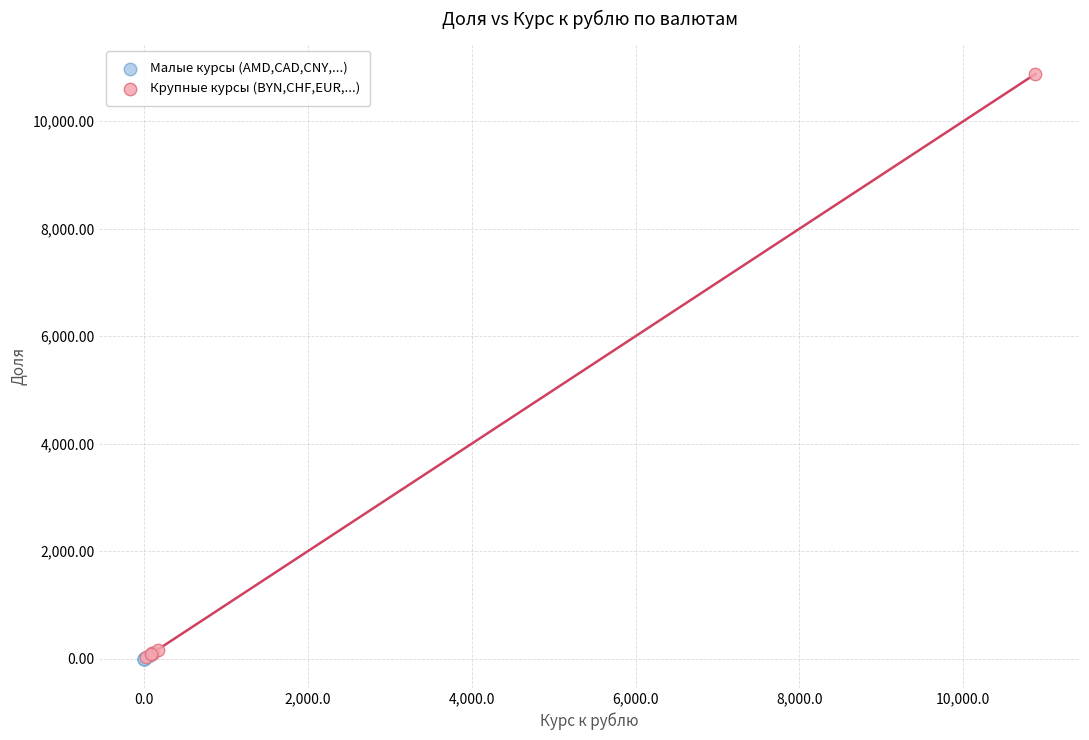

Which series reaches the maximum Y coordinate?

Крупные курсы (BYN,CHF,EUR,...)